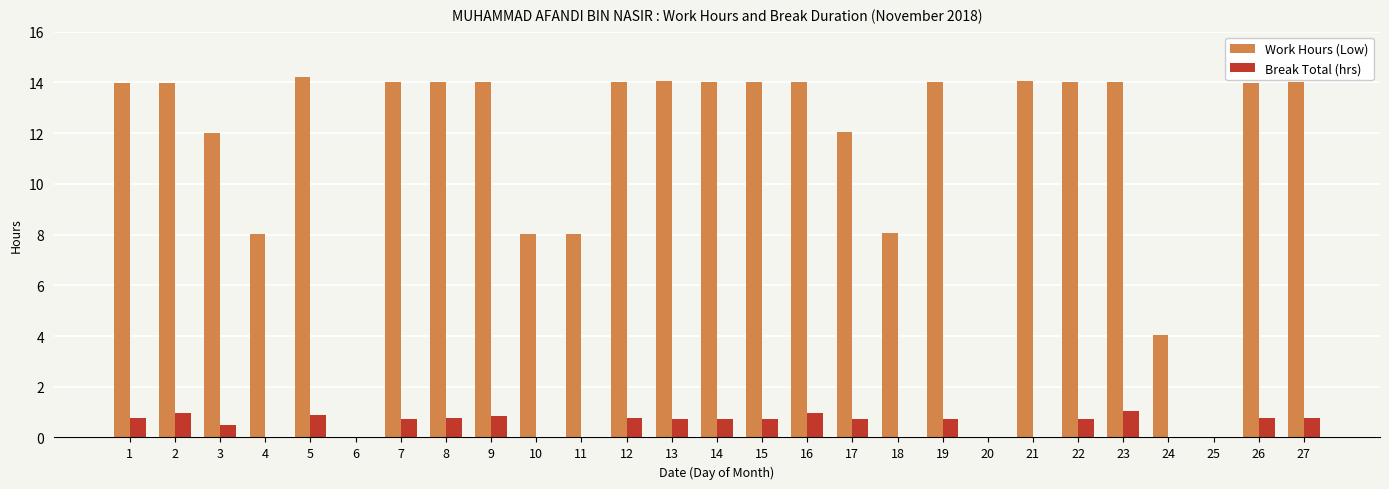

Between 25 and 26, which series saw the biggest shift?

Work Hours (Low)